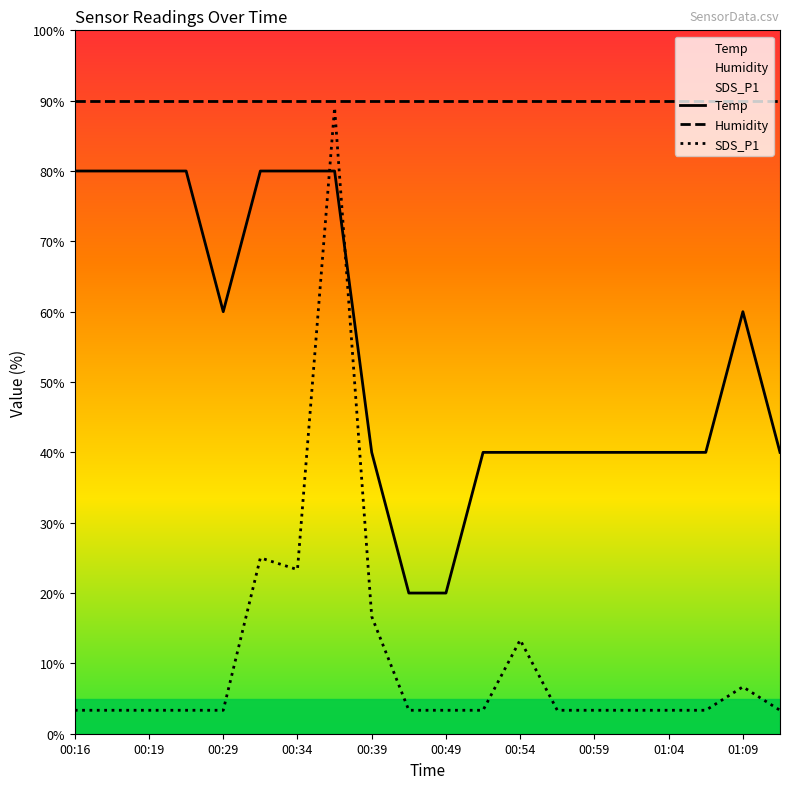

What is the approximate value of Temp at 01:06?

40.0